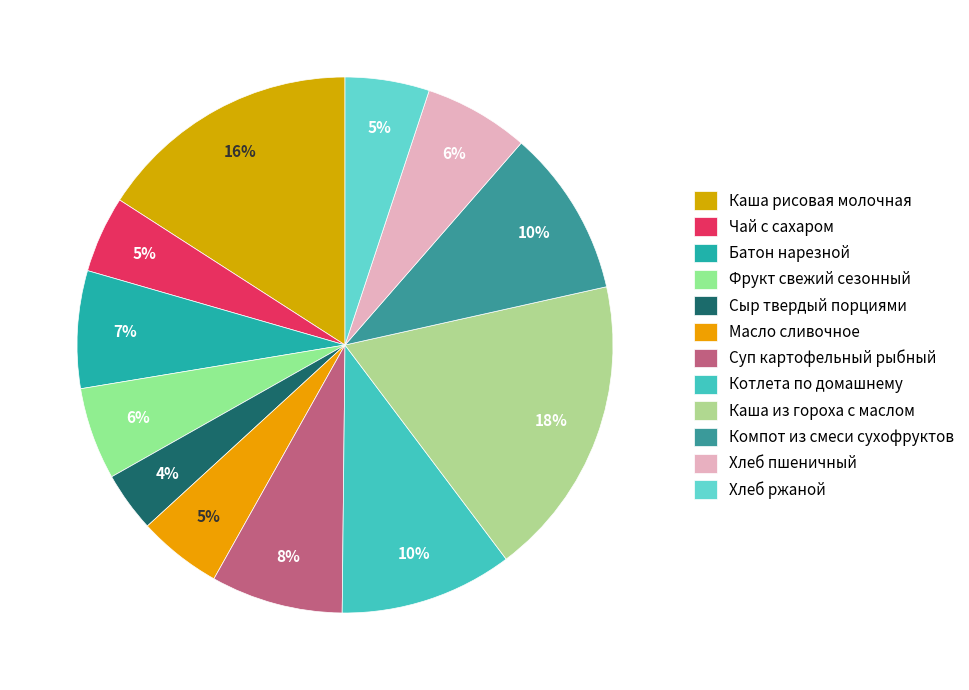

What percentage do Чай с сахаром and Каша рисовая молочная together represent?

20.5%